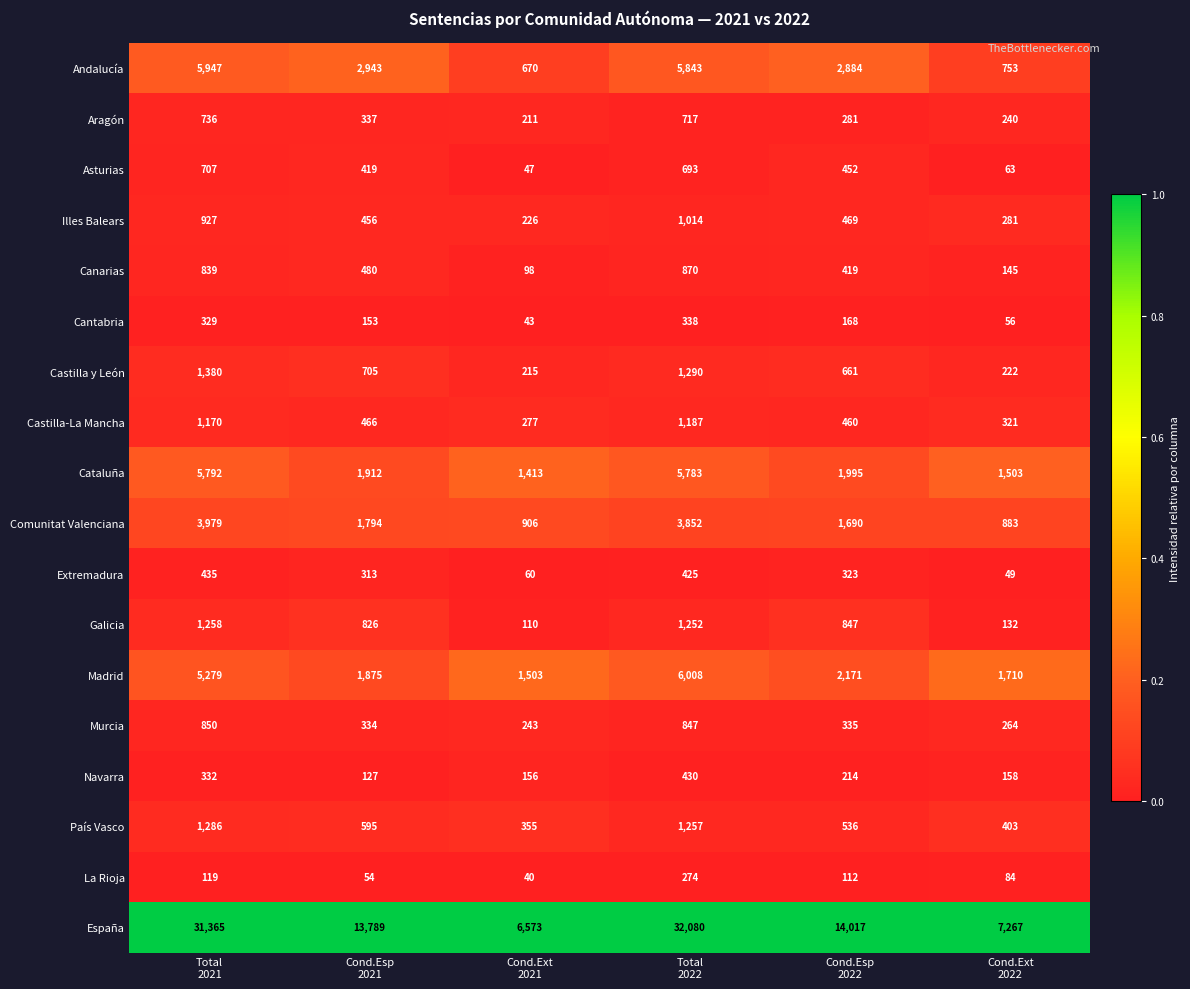

What is the lowest value of the Cataluña series?

1413